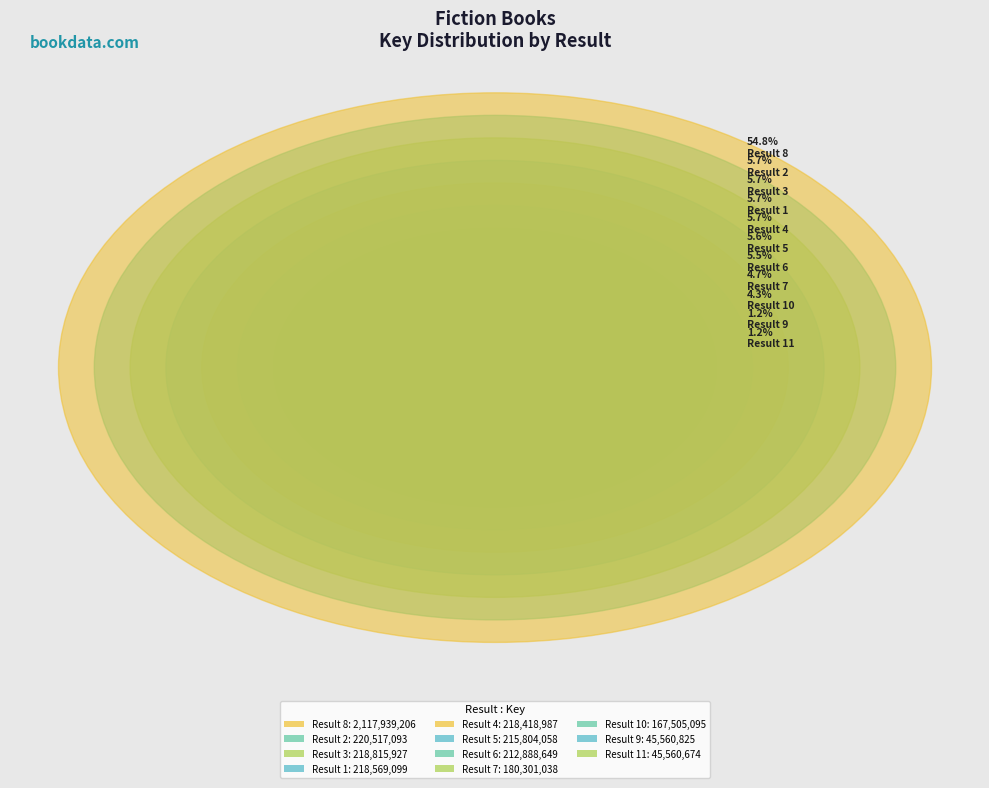

How many segments does this pie chart have?

11